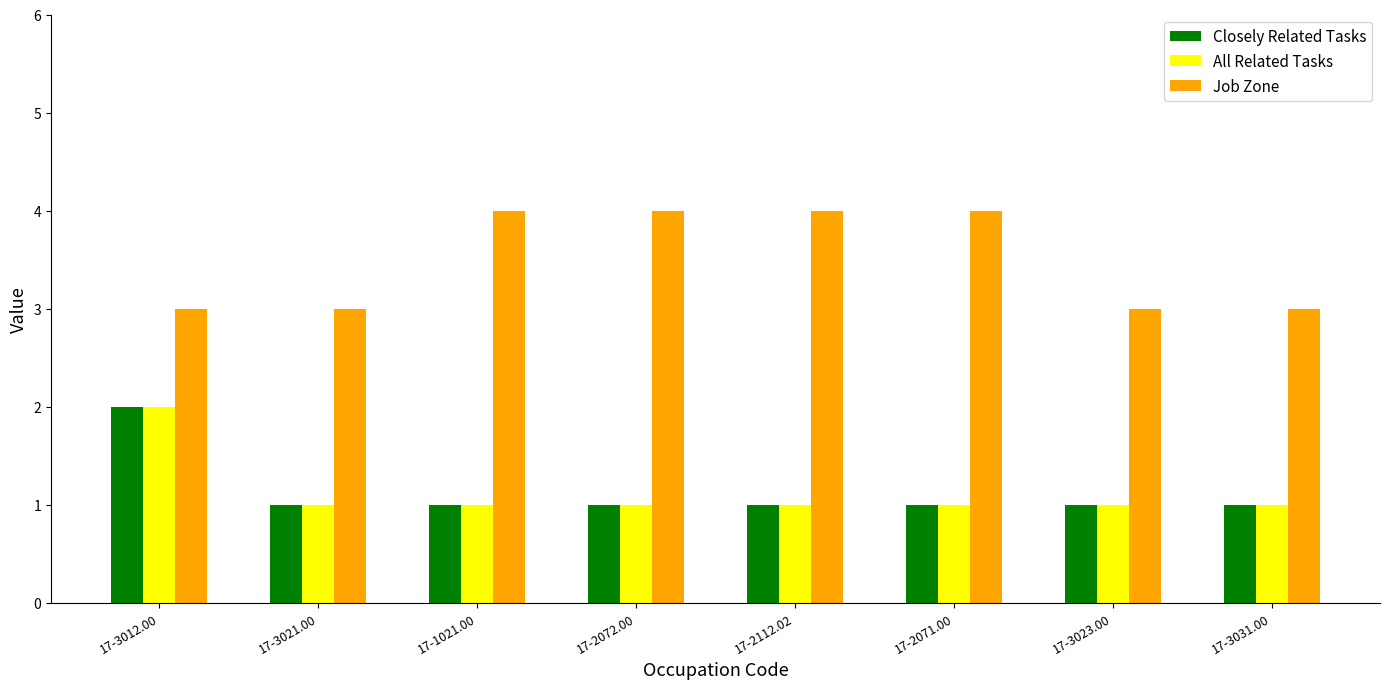

Does the chart contain any negative values?

No